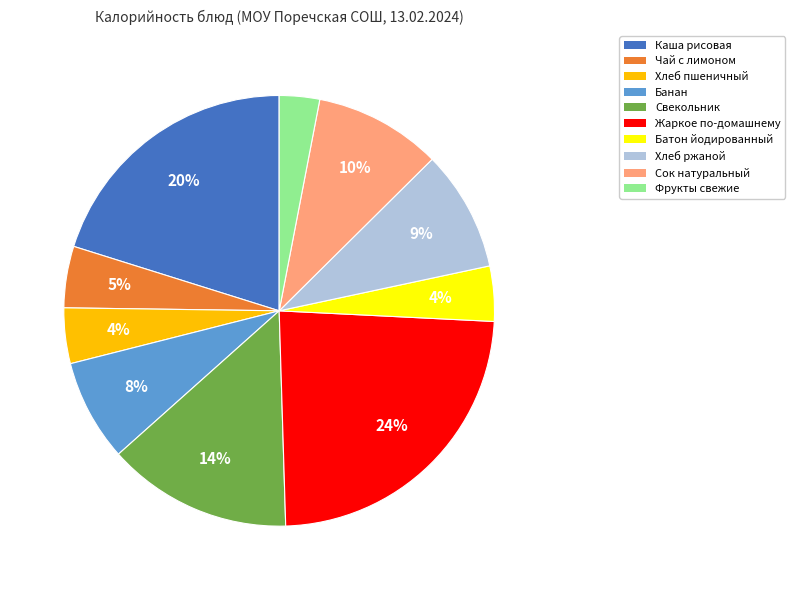

What percentage is the Фрукты свежие slice, to the nearest percent?

3%